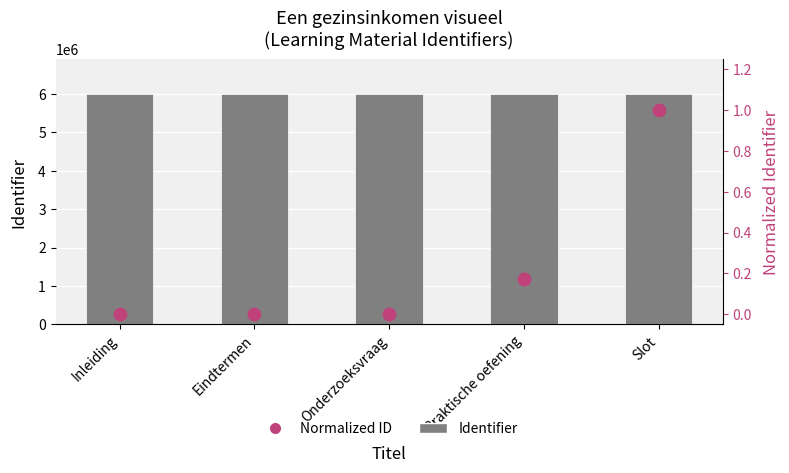

Which series has the largest total across all categories?

Identifier